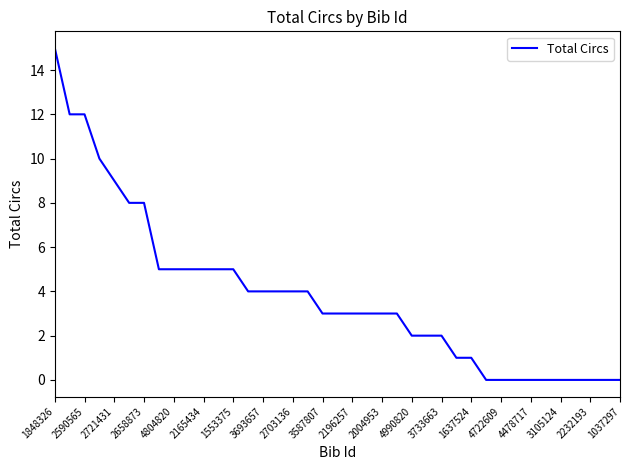

What is the maximum value shown in the chart?

15